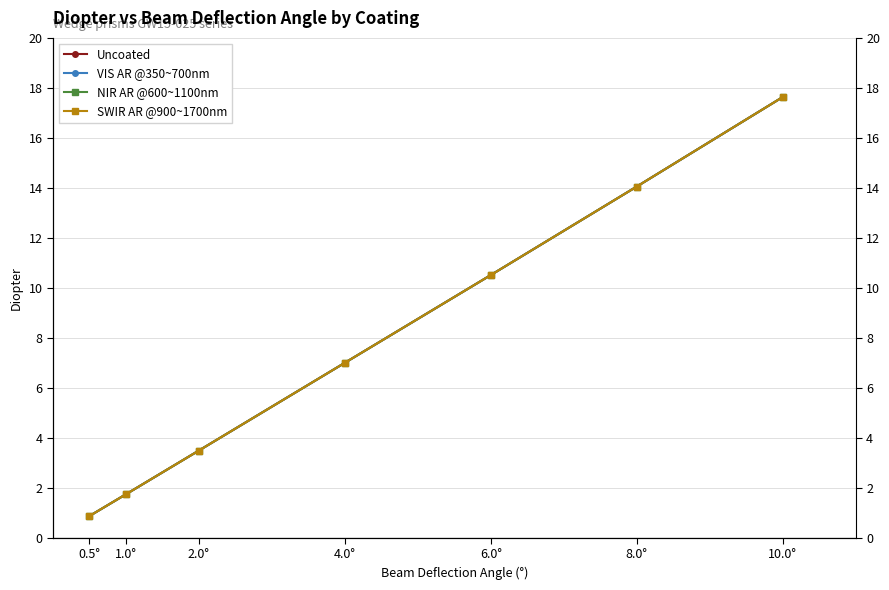

Does the chart have visible grid lines?

Yes